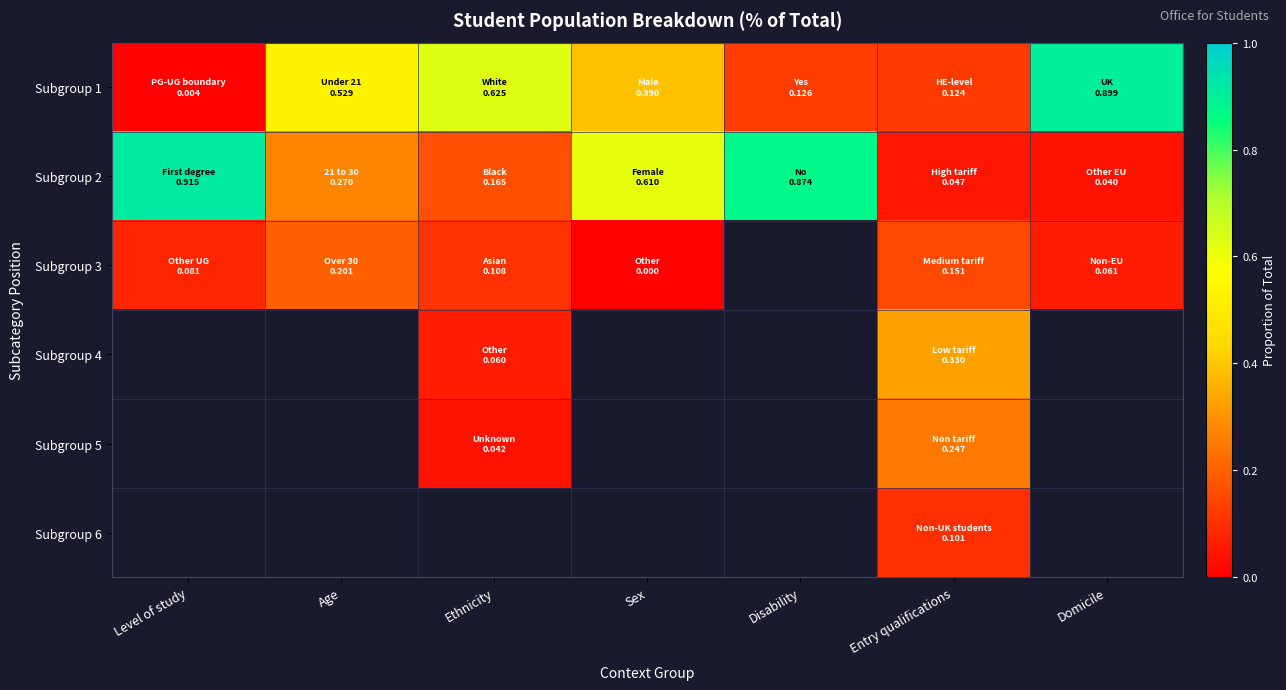

What is the difference between the highest and lowest values at Age?

0.3